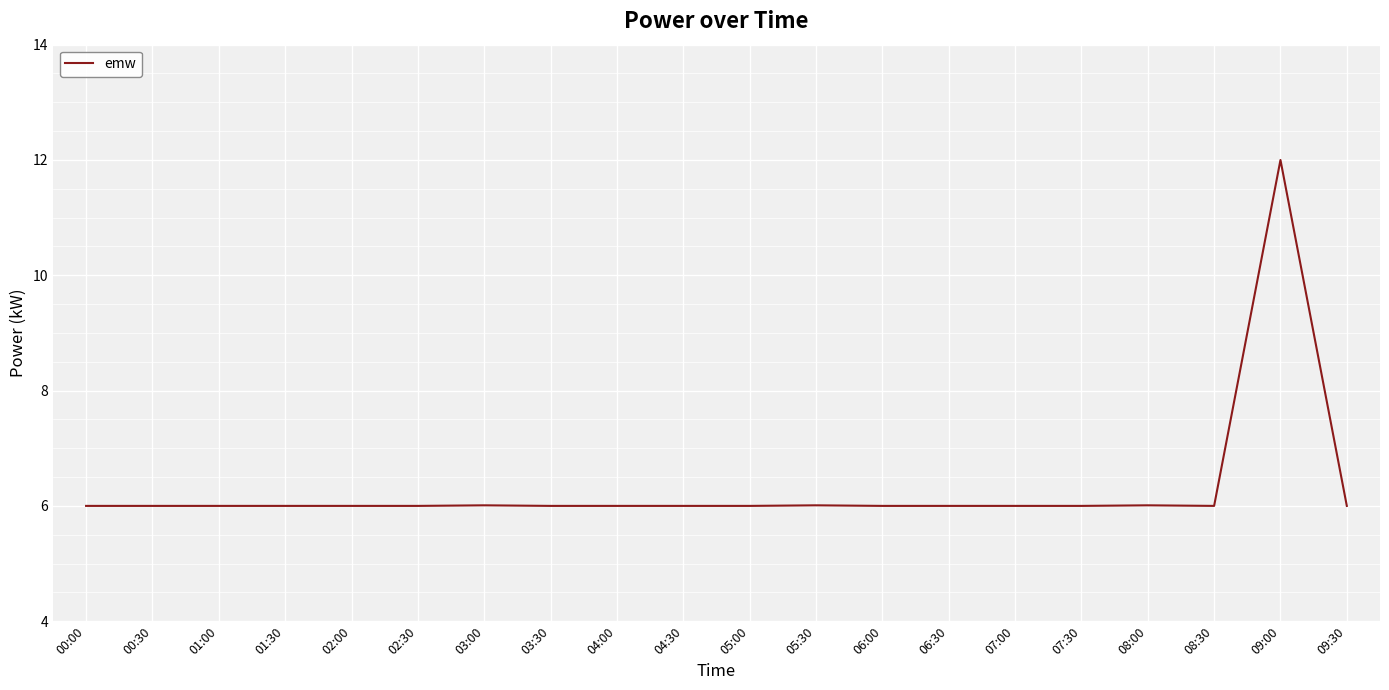

How many lines are shown in the chart?

1